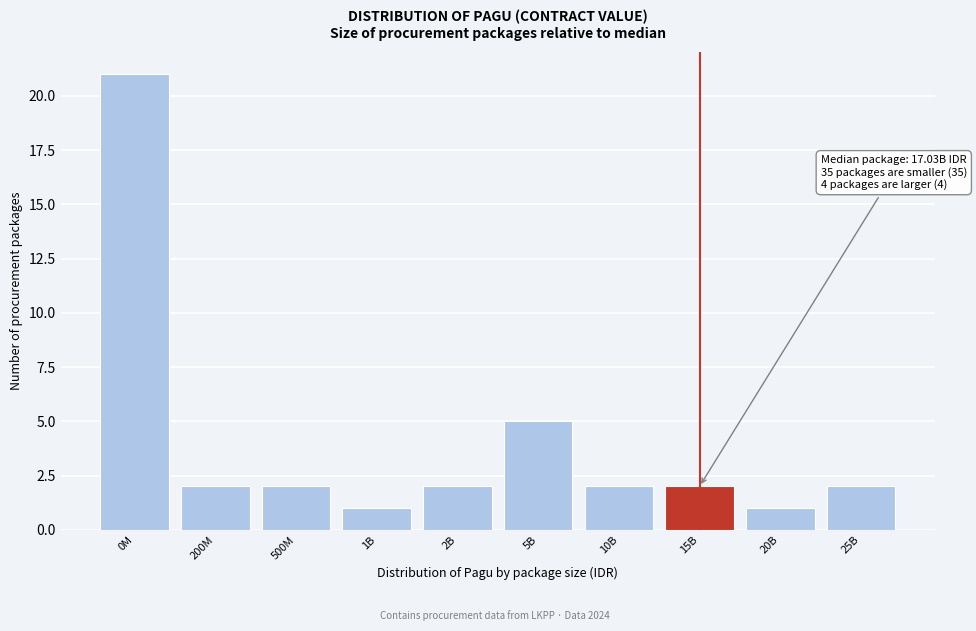

Reading right to left, extract all data points from this chart.

25B=2	20B=1	15B=2	10B=2	5B=5	2B=2	1B=1	500M=2	200M=2	0M=21